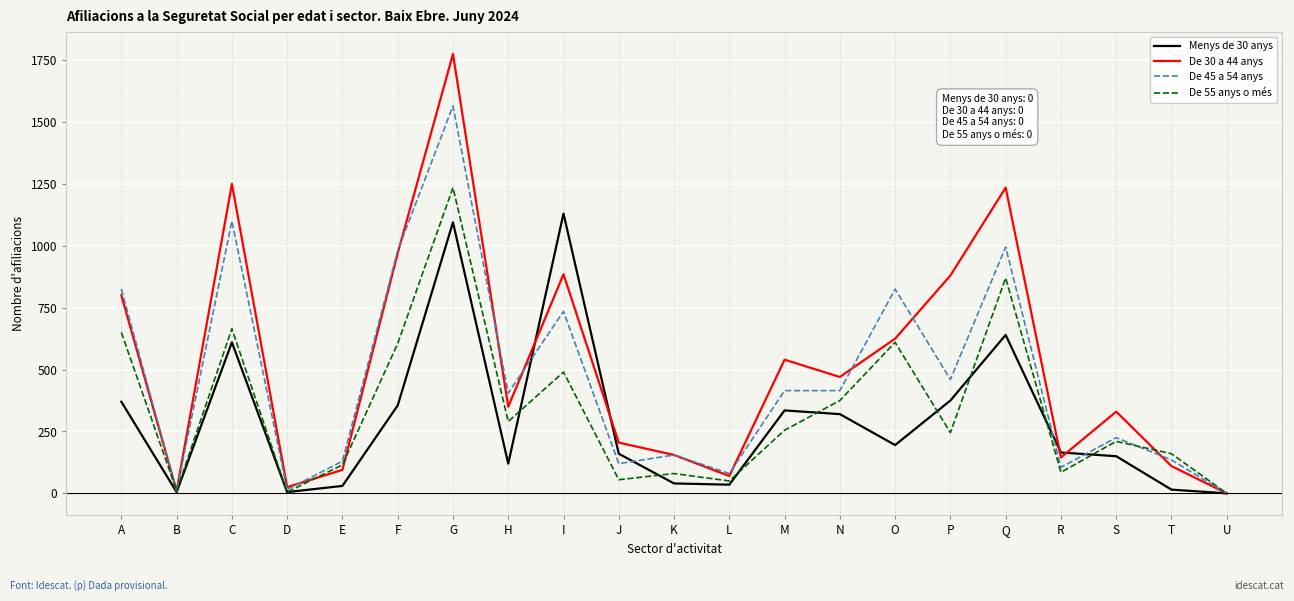

Rank the series by their average value, from highest to lowest.

De 30 a 44 anys, De 45 a 54 anys, De 55 anys o més, Menys de 30 anys